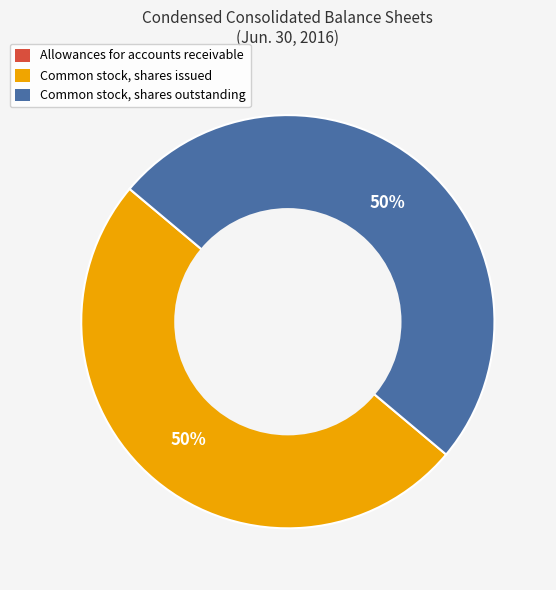

To the nearest percent, what is the average slice percentage?

33%